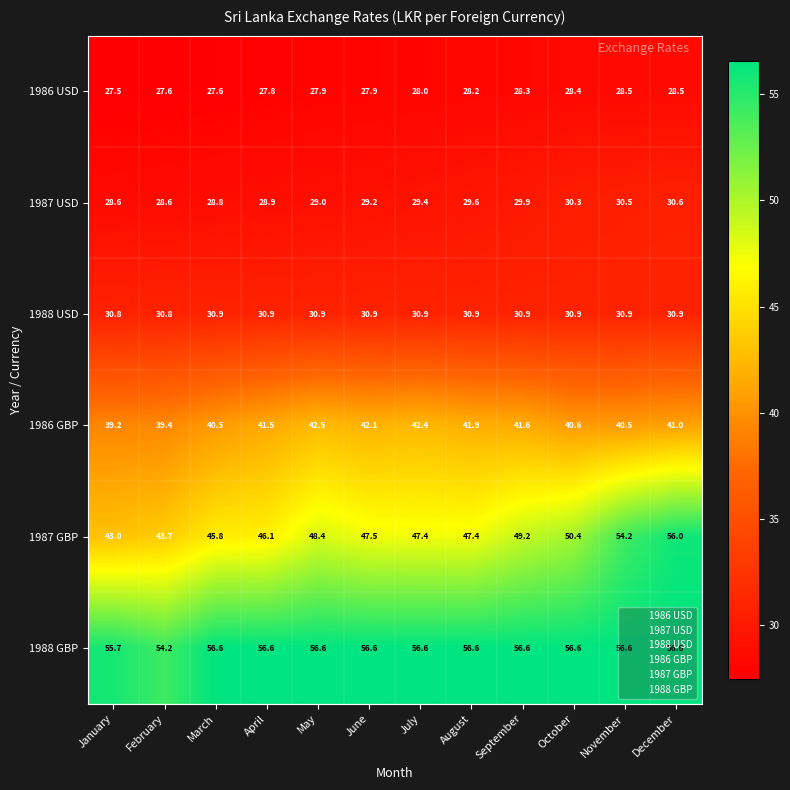

What is the sum of the 1986 GBP values at April and July?

83.9